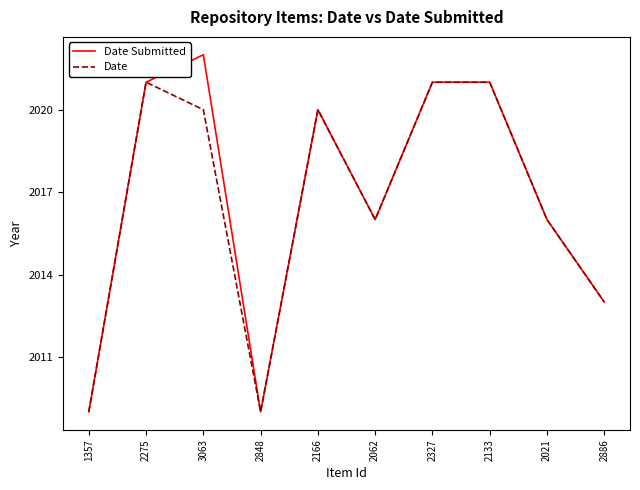

What value does the Date Submitted series have at 2166?

2020